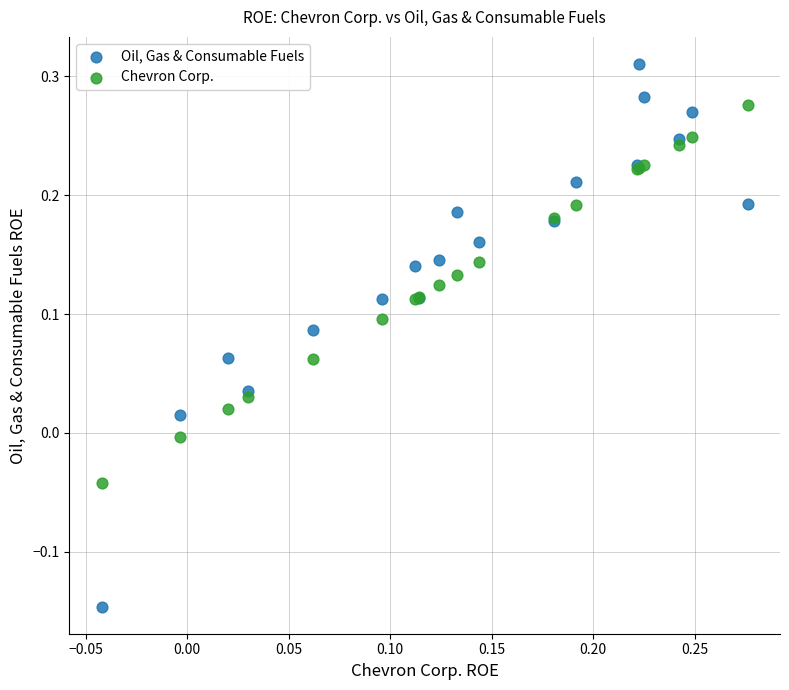

Which series reaches the minimum Y coordinate?

Oil, Gas & Consumable Fuels